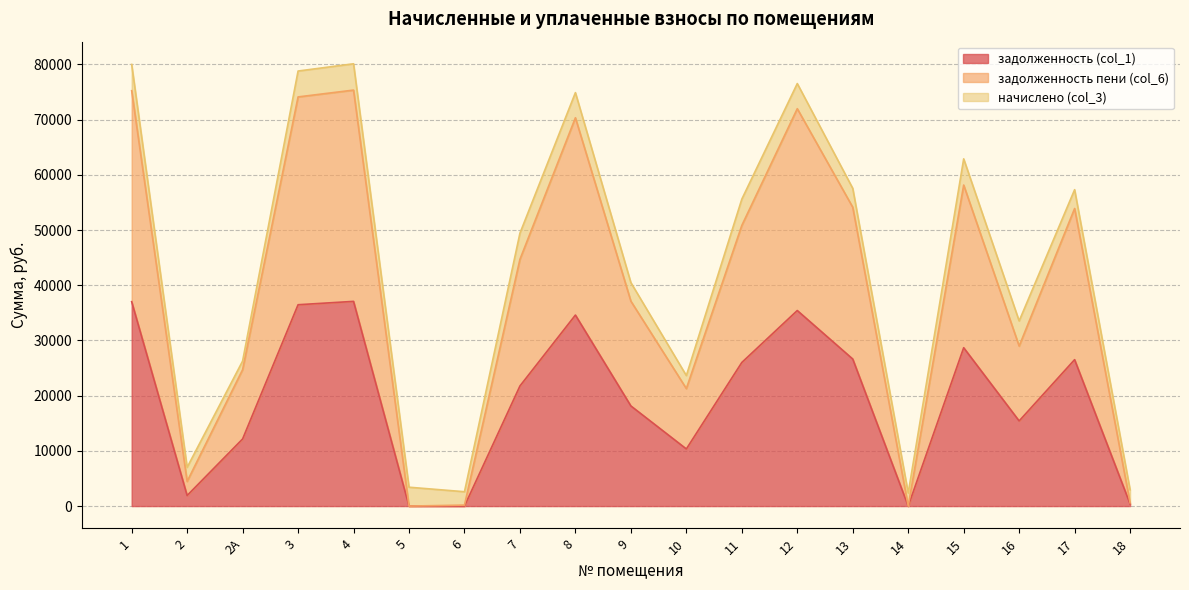

True or false: задолженность пени (col_6) and задолженность (col_1) intersect in this chart.

False